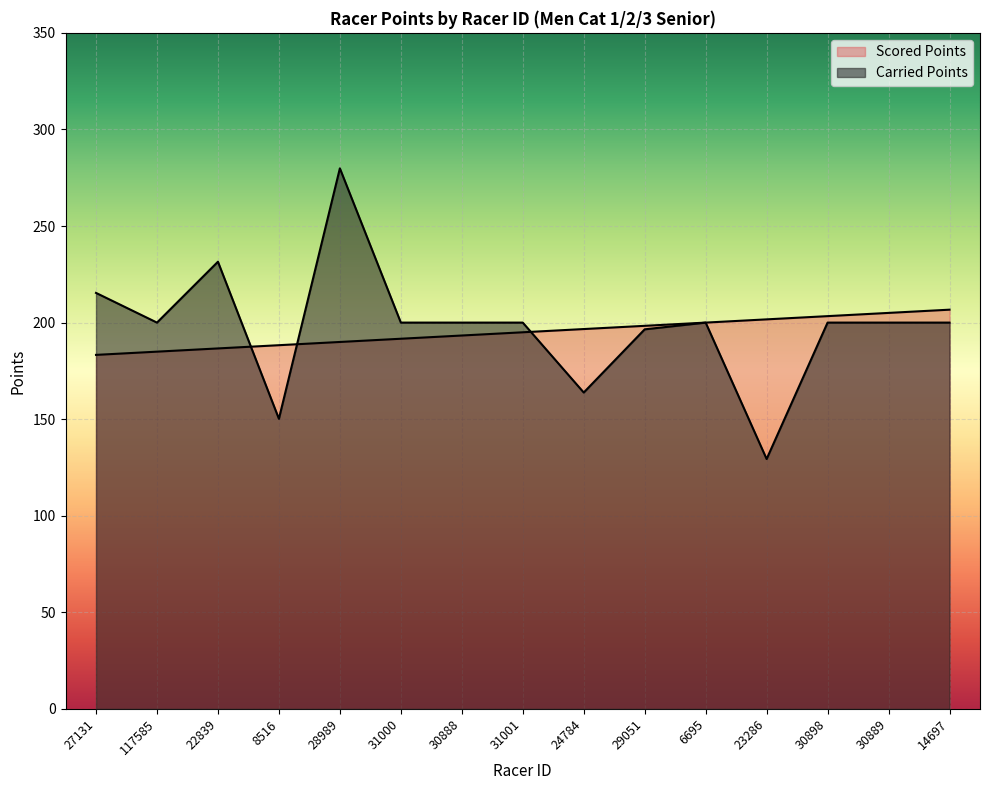

Where do Carried Points and Scored Points first cross each other?

22839 and 8516